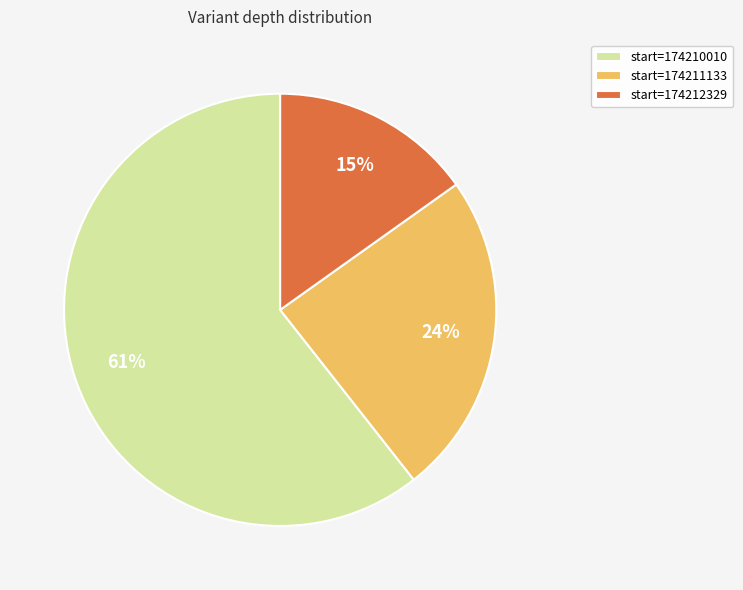

Count the number of slices in the pie.

3